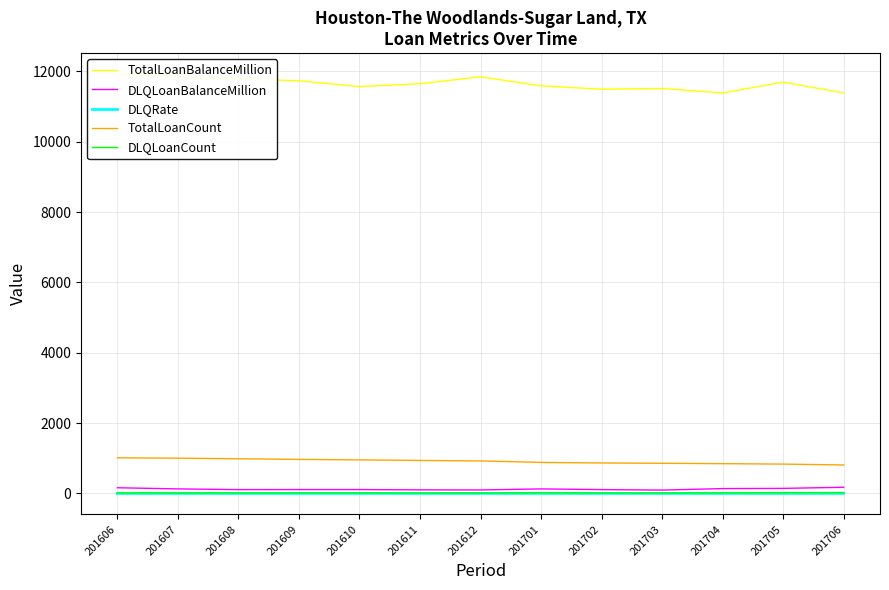

What is the greatest value displayed?

11923.6